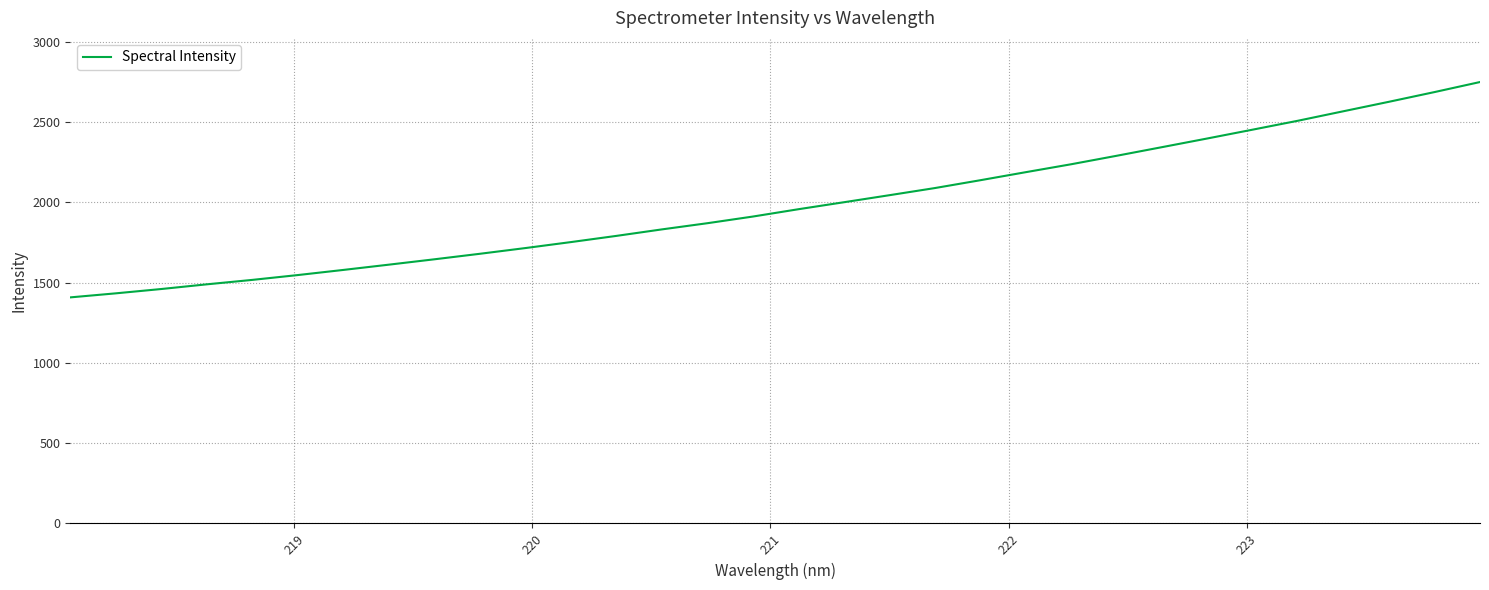

What is the greatest value displayed?

2749.4